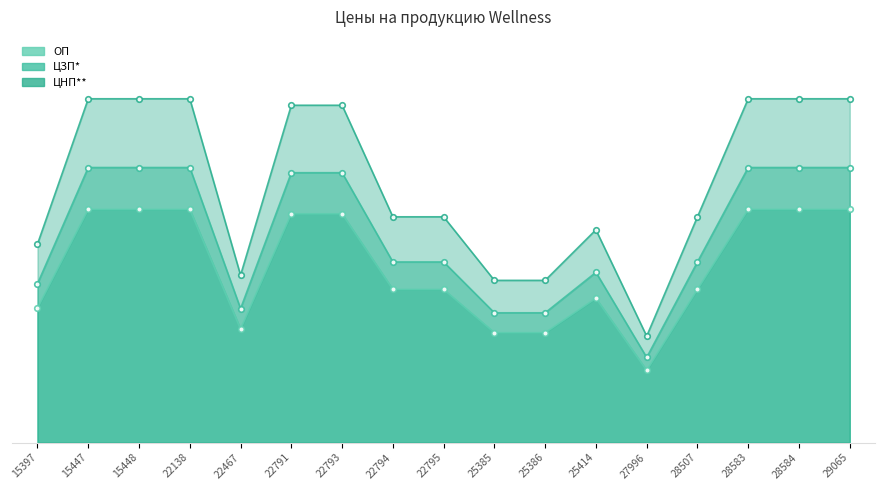

How many interior local valleys does the ОП series have?

2